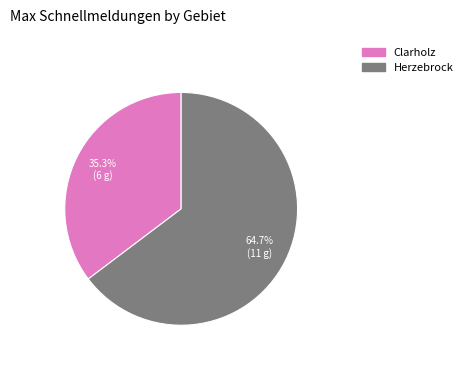

To the nearest percent, what percentage of the pie is Herzebrock?

65%